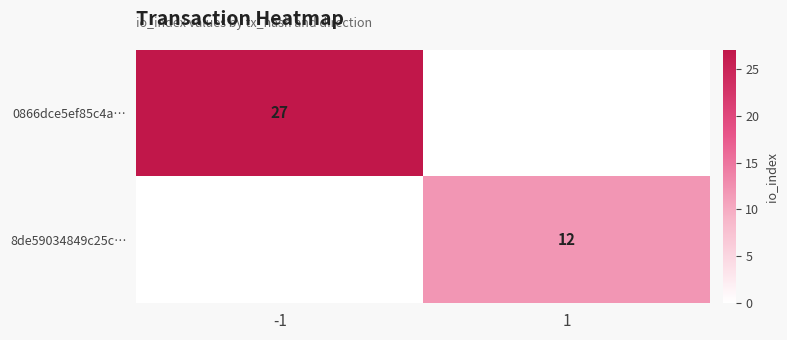

True or false: 8de59034849c25c… has a value of 17 at 1.

False